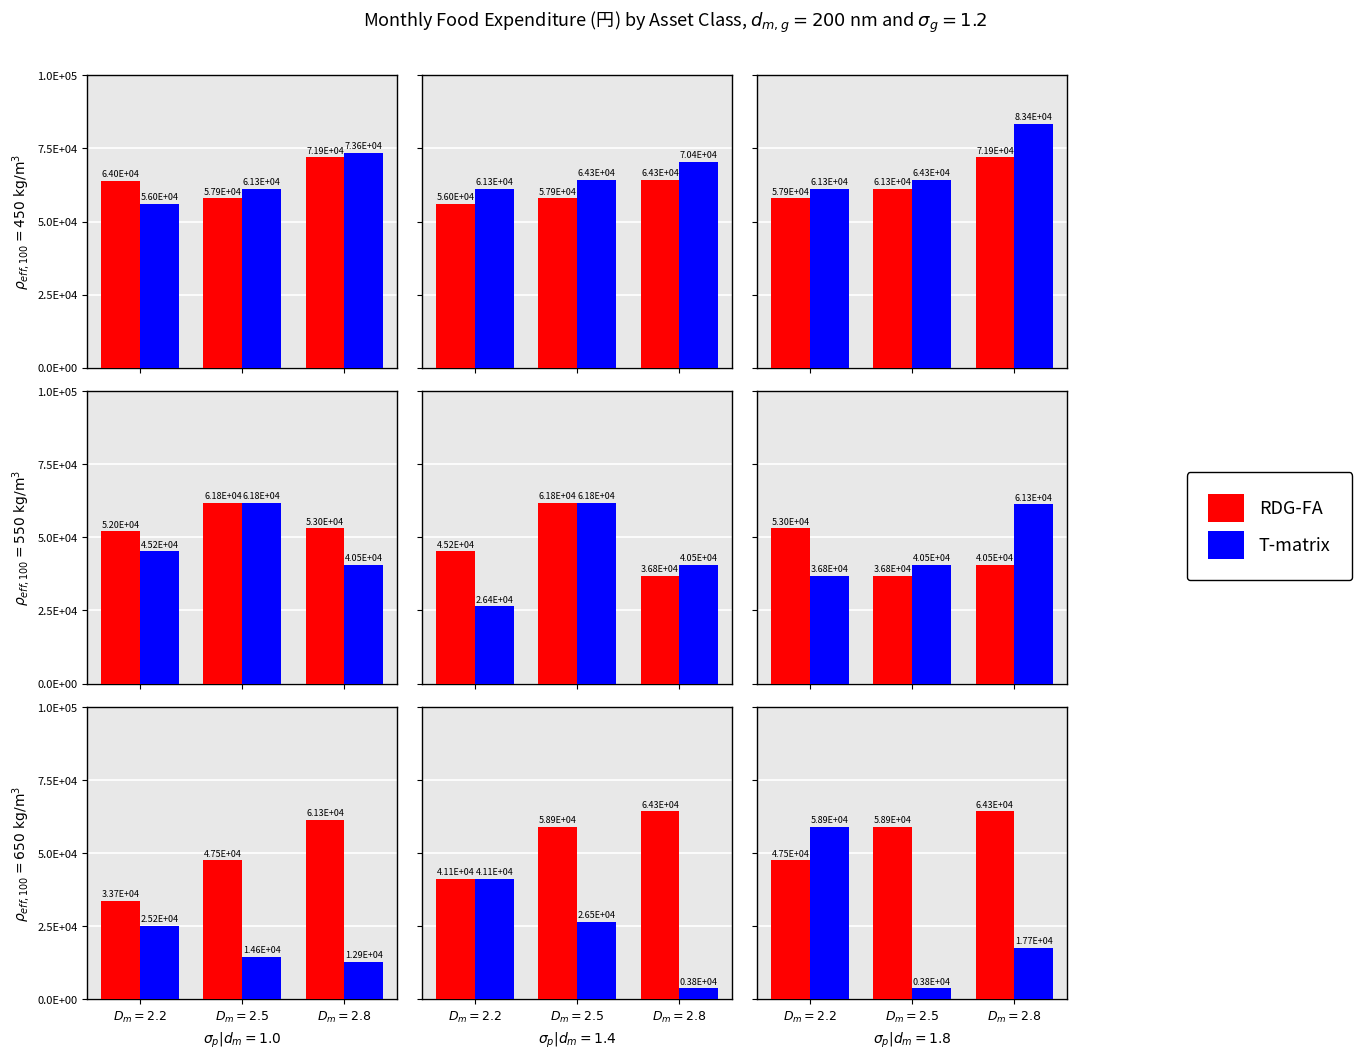

Is it true that T-matrix equals 6316 at $D_m=2.5$?

False